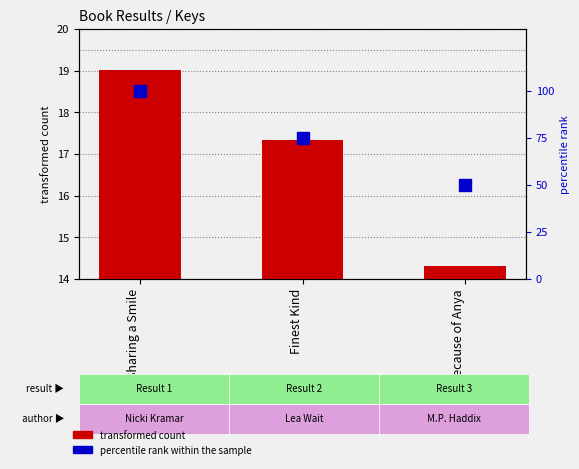

The percentile rank within the sample series shows 50.0 at Because of Anya. True or false?

True